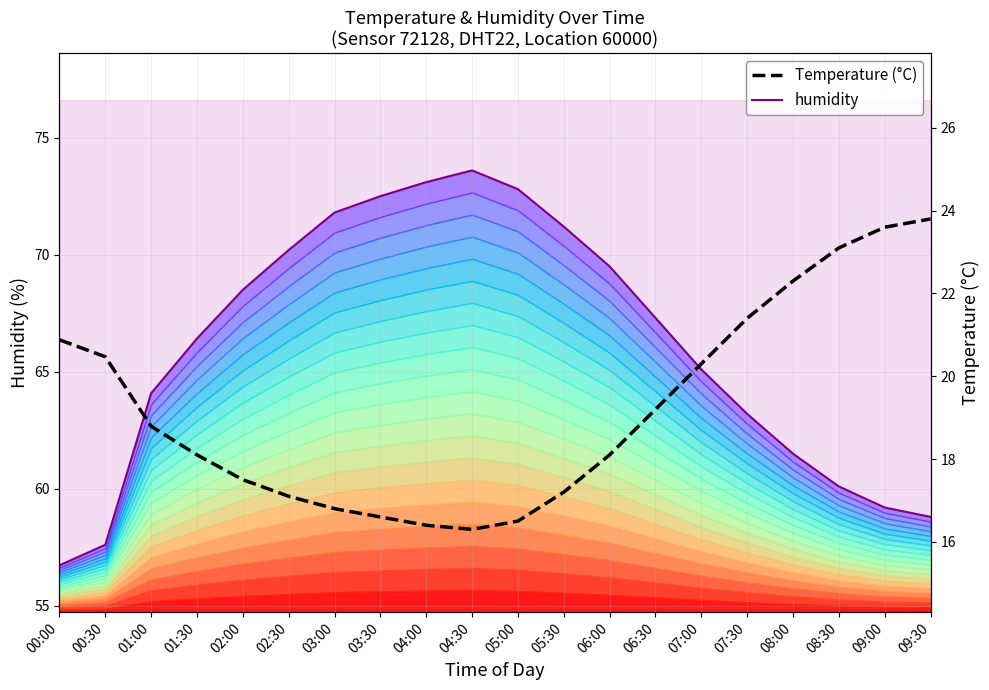

How many interior local valleys does the Temperature (°C) series have?

1